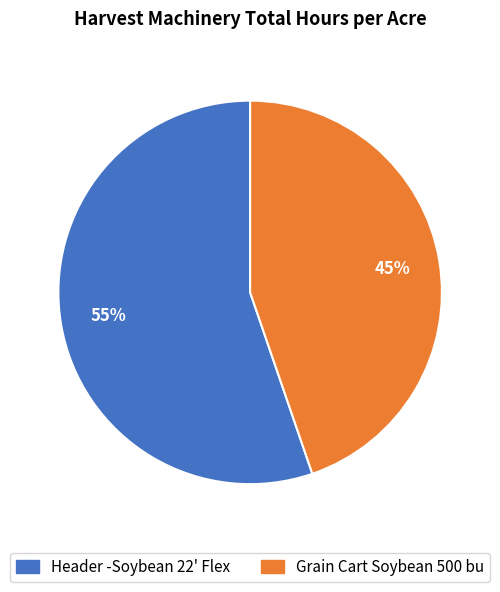

Is it true that Header -Soybean 22' Flex is 64% of the pie?

False